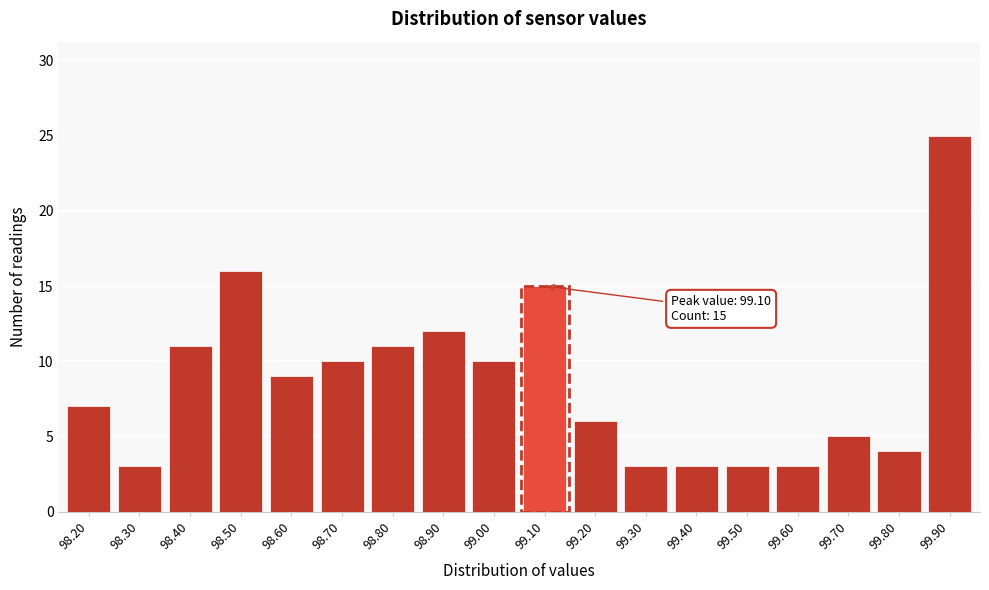

Reading right to left, list all the values displayed in this chart.

25	4	5	3	3	3	3	6	15	10	12	11	10	9	16	11	3	7